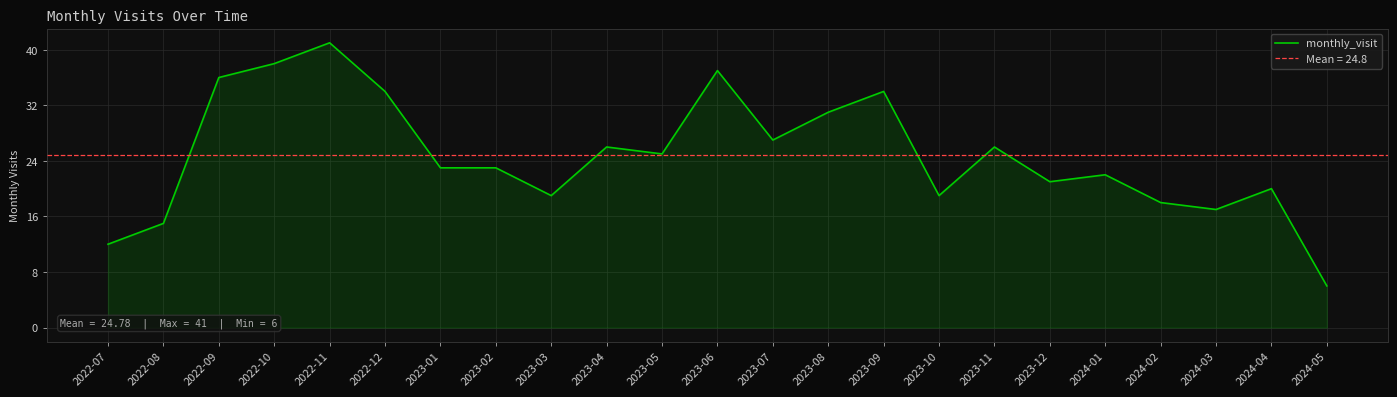

Reading right to left, what are all the values shown in this chart?

2024-05=6	2024-04=20	2024-03=17	2024-02=18	2024-01=22	2023-12=21	2023-11=26	2023-10=19	2023-09=34	2023-08=31	2023-07=27	2023-06=37	2023-05=25	2023-04=26	2023-03=19	2023-02=23	2023-01=23	2022-12=34	2022-11=41	2022-10=38	2022-09=36	2022-08=15	2022-07=12